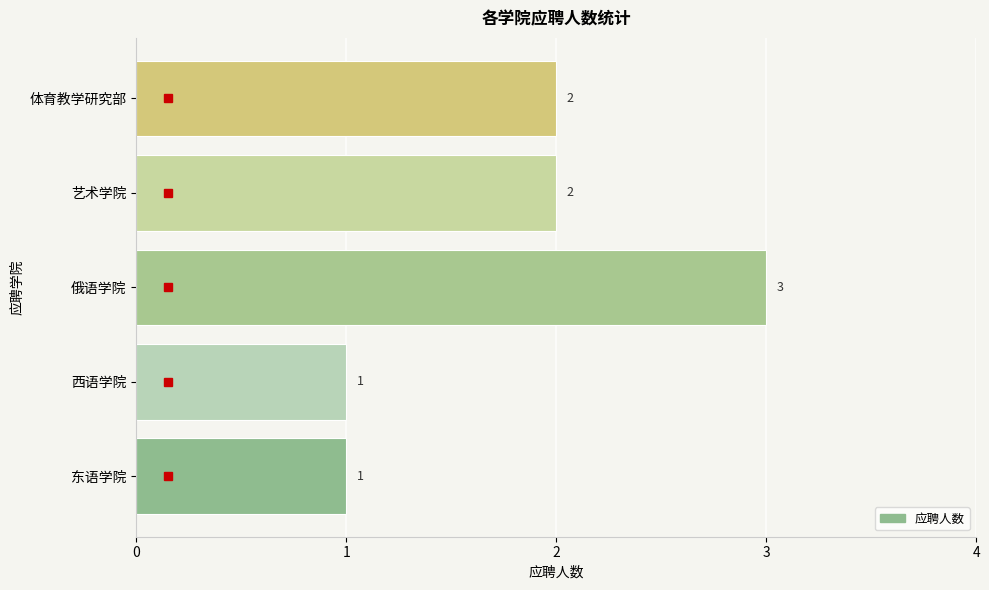

At which category does the chart reach its peak across all series?

俄语学院